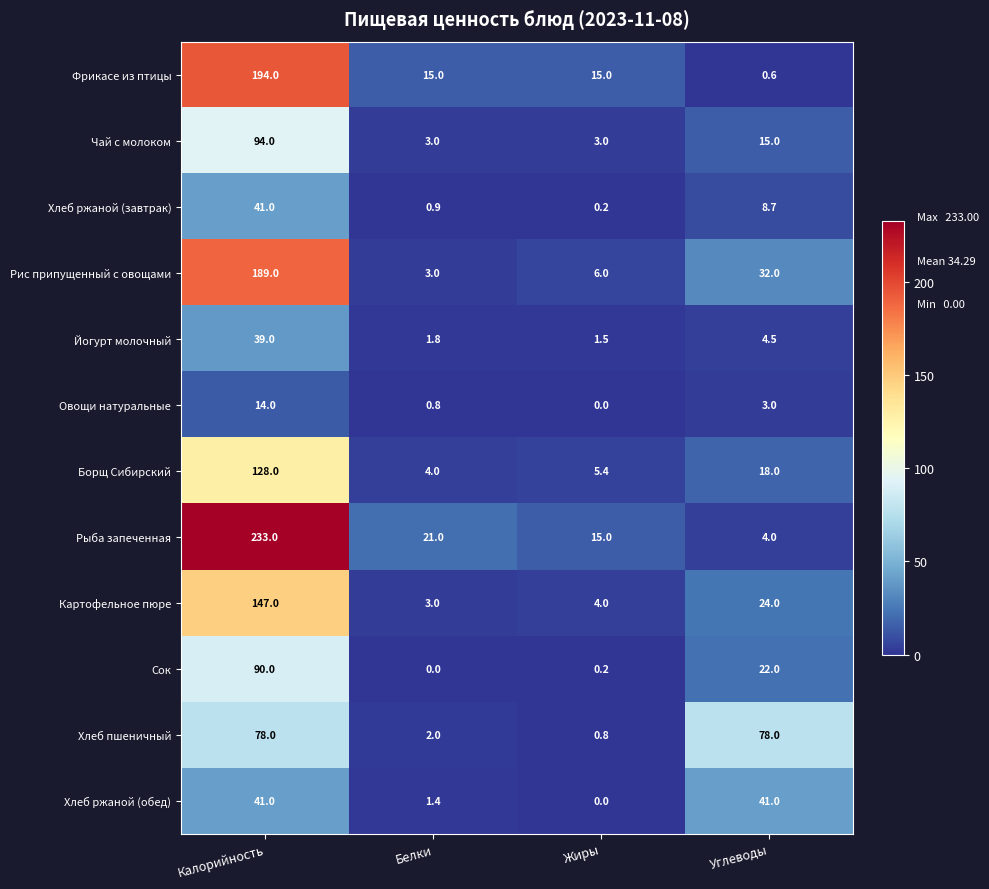

Count the number of data series in this chart.

12